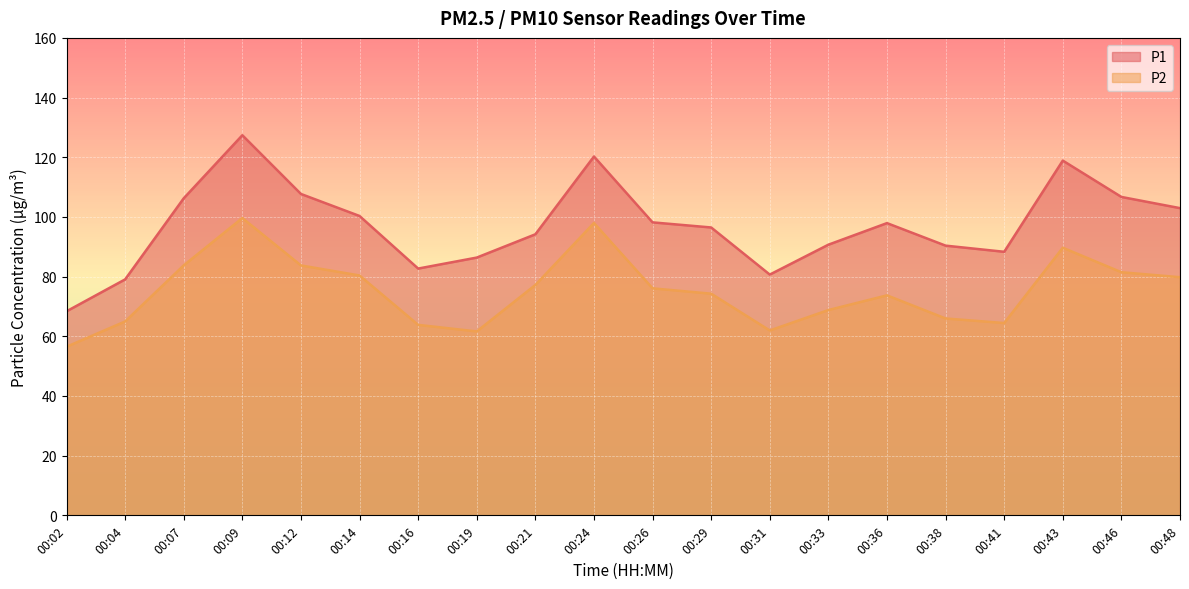

True or false: P2 and P1 intersect in this chart.

False